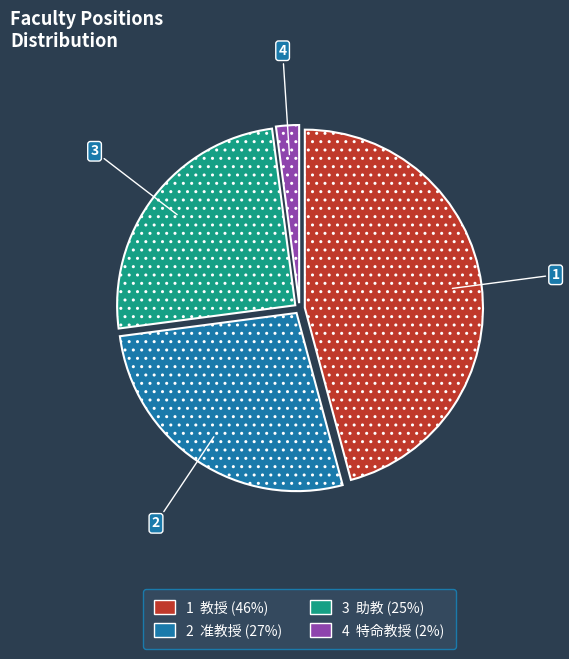

How many slices are in this pie chart?

4